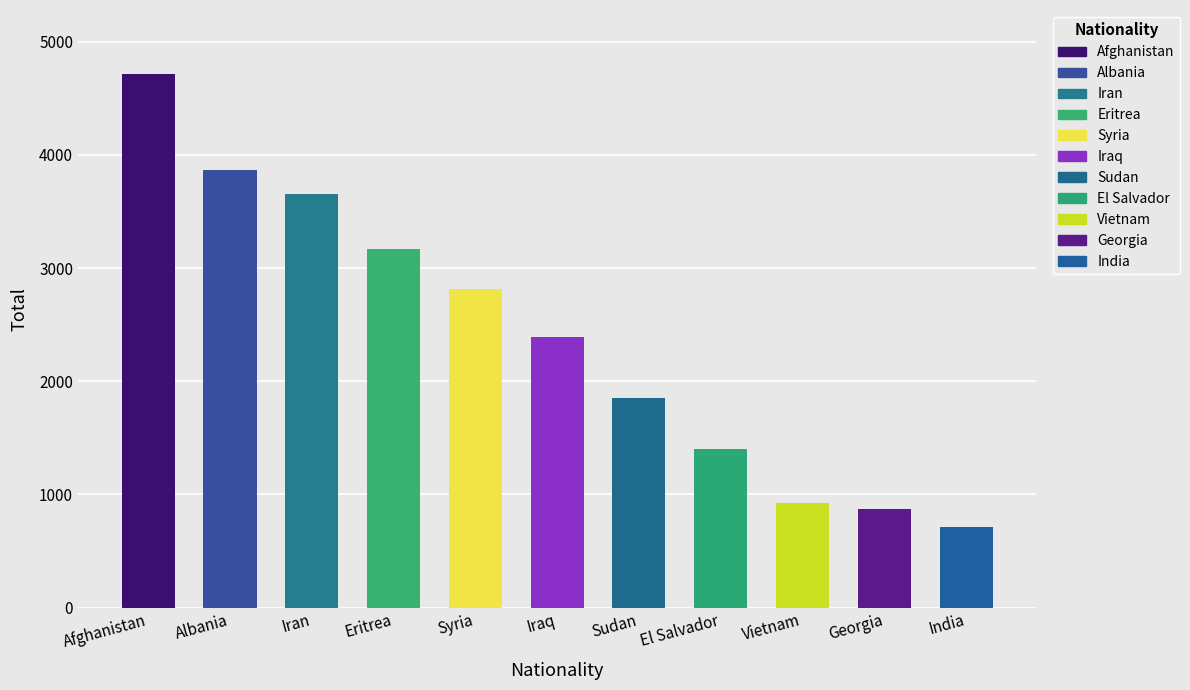

Rank the categories by value from highest to lowest.

Afghanistan, Albania, Iran, Eritrea, Syria, Iraq, Sudan, El Salvador, Vietnam, Georgia, India